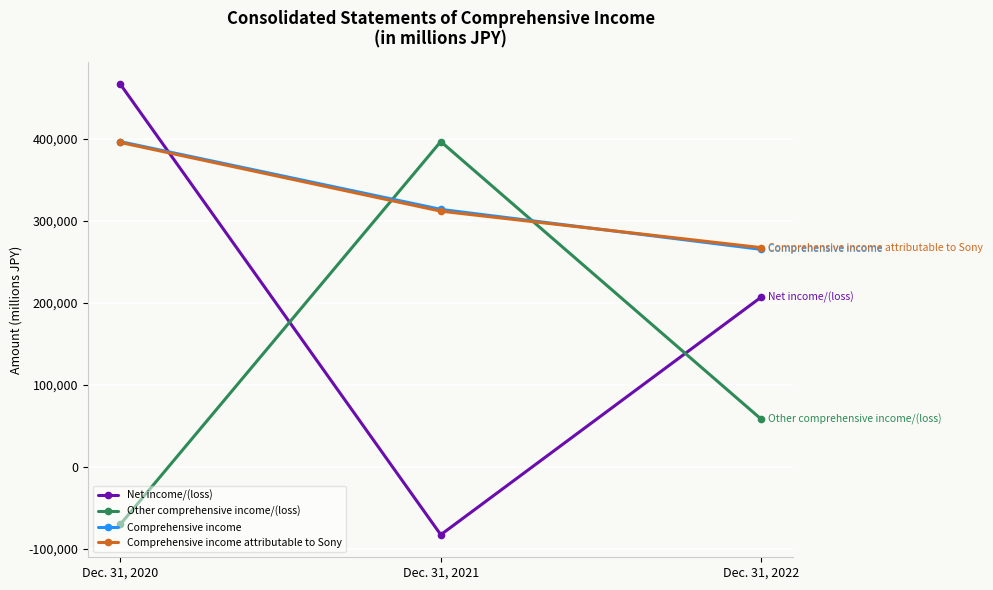

How many lines are shown in the chart?

4